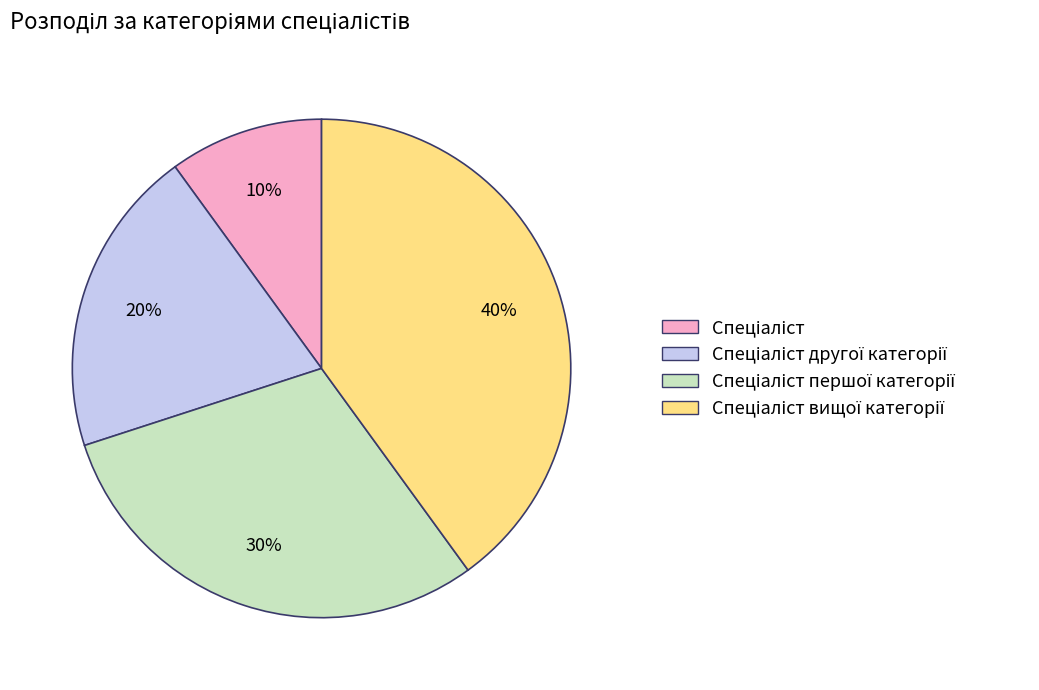

To the nearest percent, what is the difference between the largest and smallest slice percentages?

30%